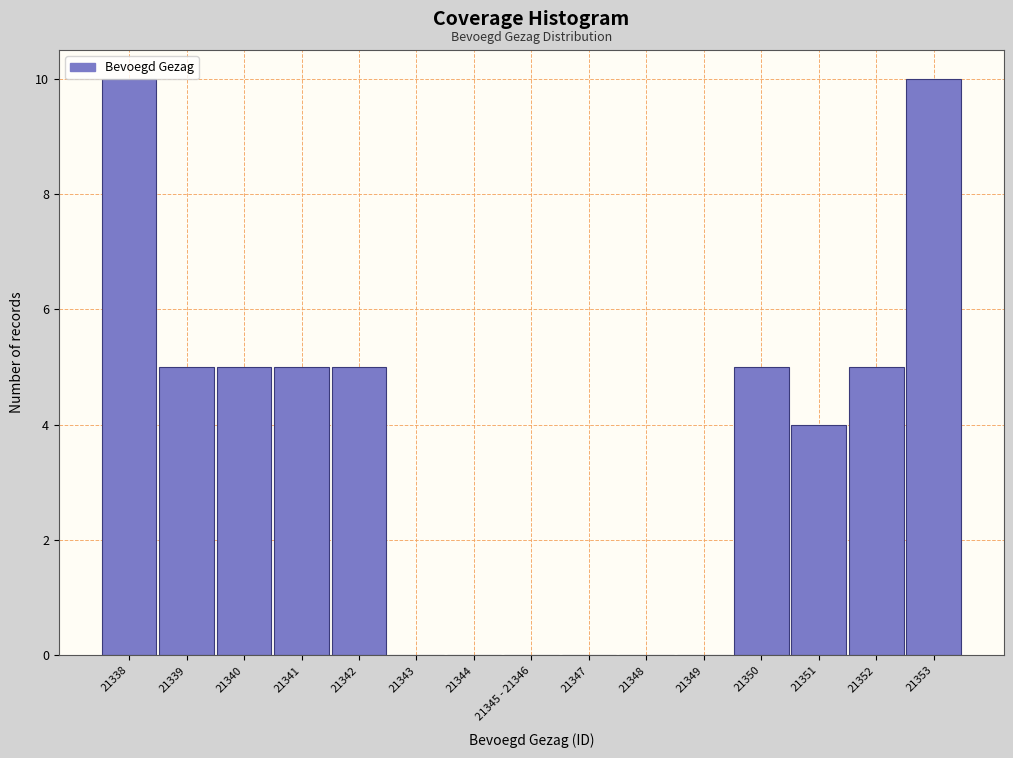

Between 21345 - 21346 and 21352, which is larger?

21352